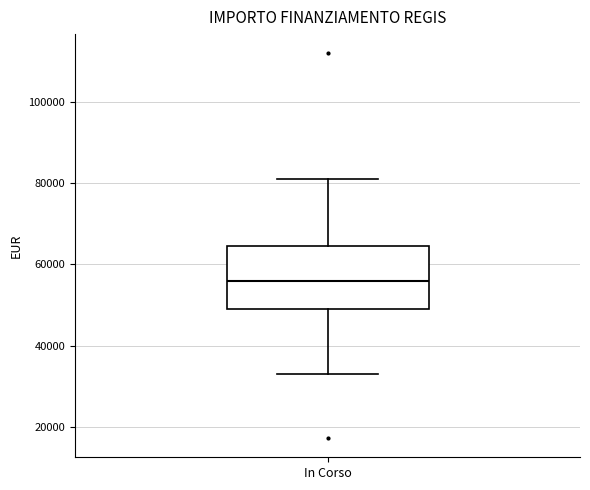

Transcribe this box plot: give where the median line is, the range the box spans, and where the two whiskers end, as read against the y-axis. The values are not printed on the chart, so give them approximately, as read against the axis.

median 56000, box 50000 to 64000, whiskers 32000 to 80000